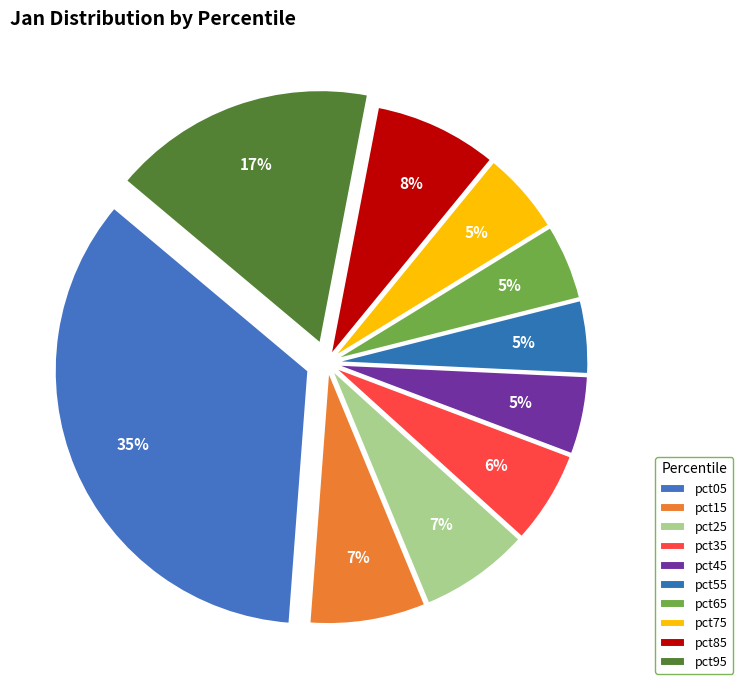

To the nearest percent, what is the difference between the largest and smallest slice percentages?

30%